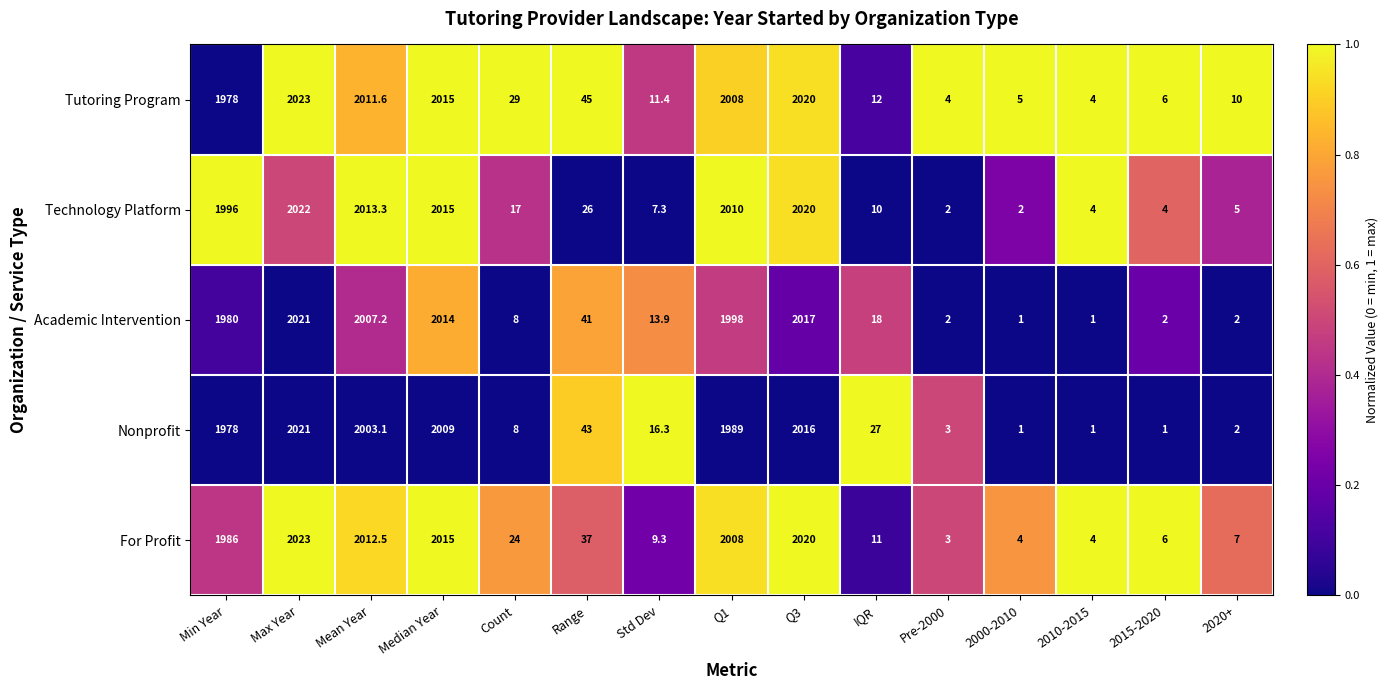

The Nonprofit series shows 2016.0 at Q3. True or false?

True